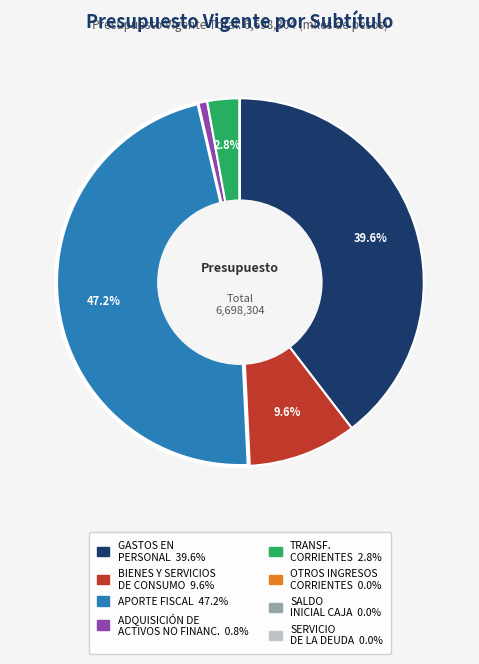

Is there any slice that represents more than half of the pie?

No